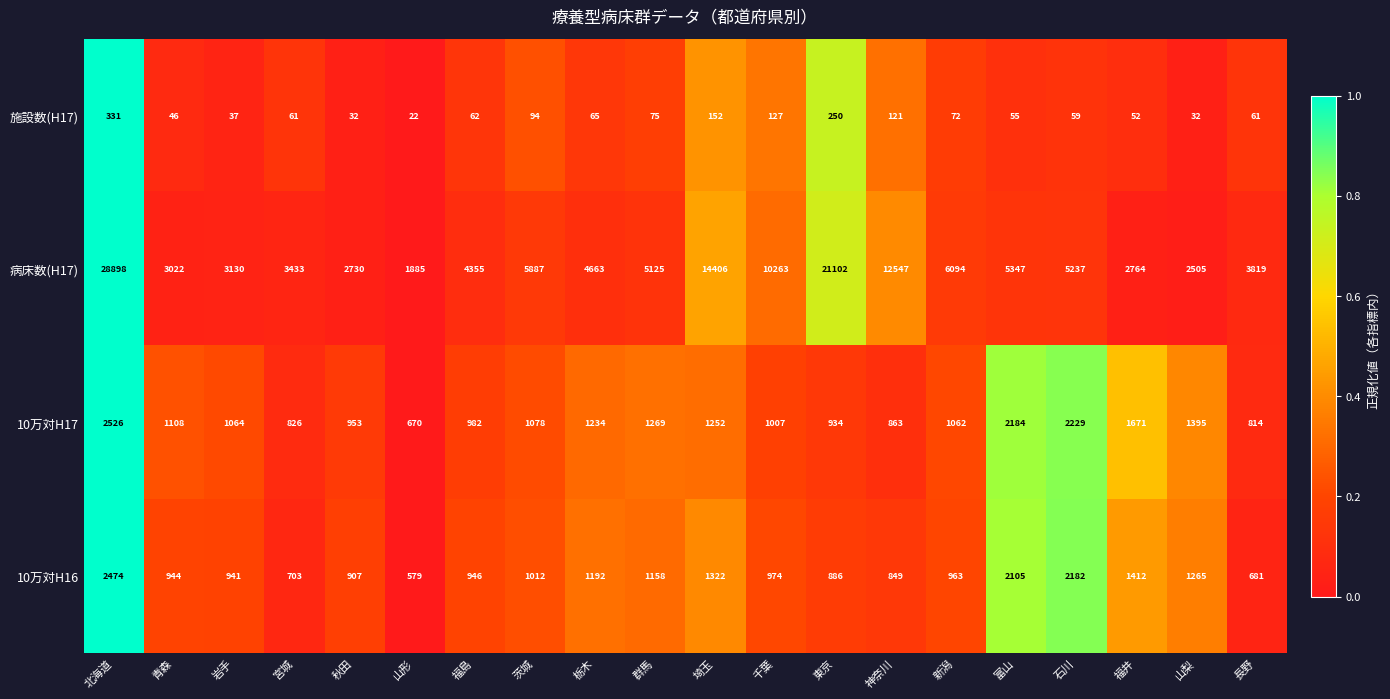

Which series has the largest total across all categories?

病床数(H17)